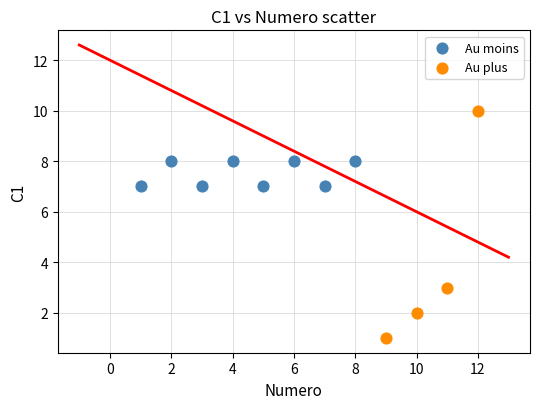

Which series reaches the maximum Y coordinate?

Au plus